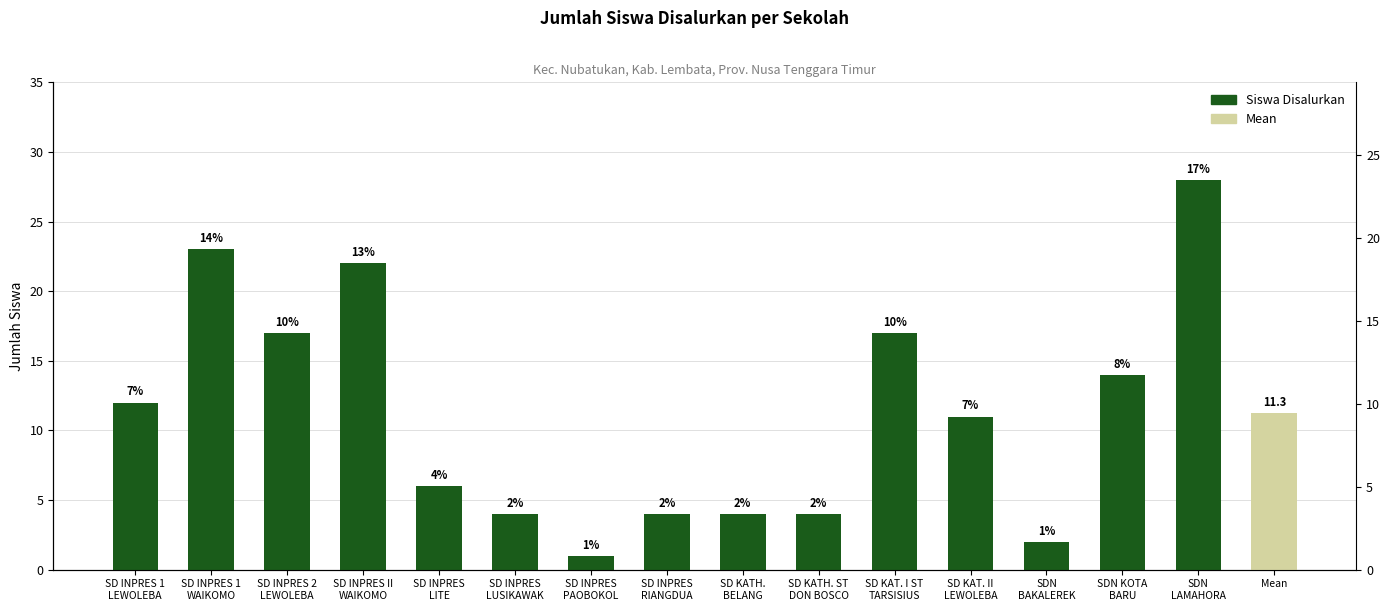

Which category has the lowest value across all series?

SD INPRES
PAOBOKOL